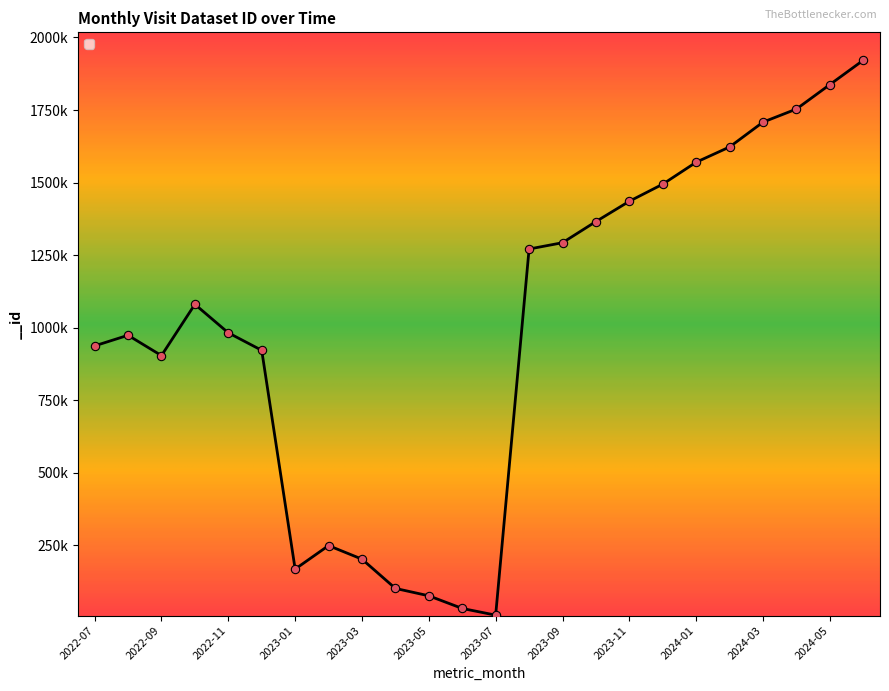

What is the average value?

996542